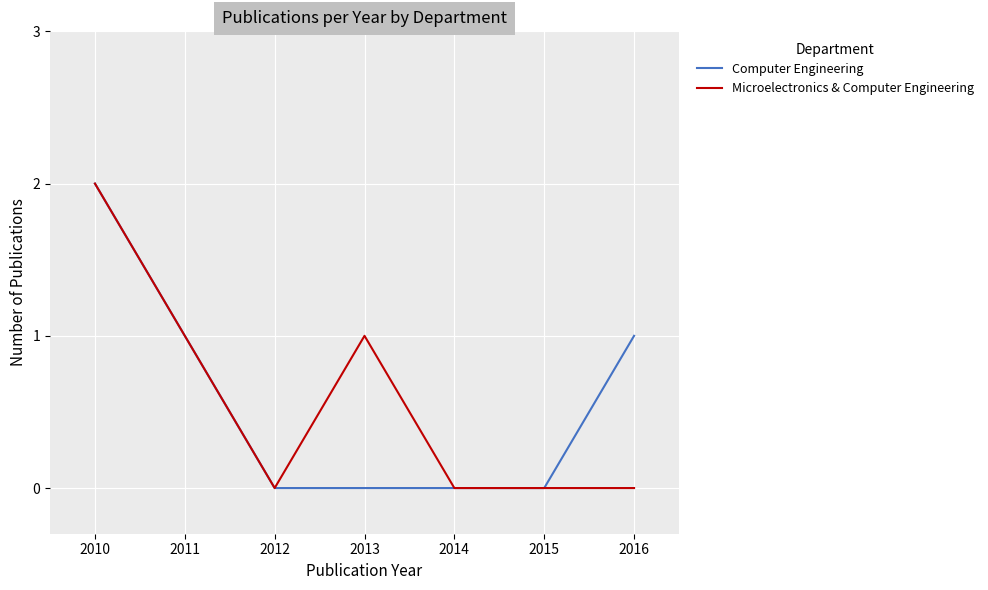

What is the difference between the maximum and minimum values in the Computer Engineering series?

2